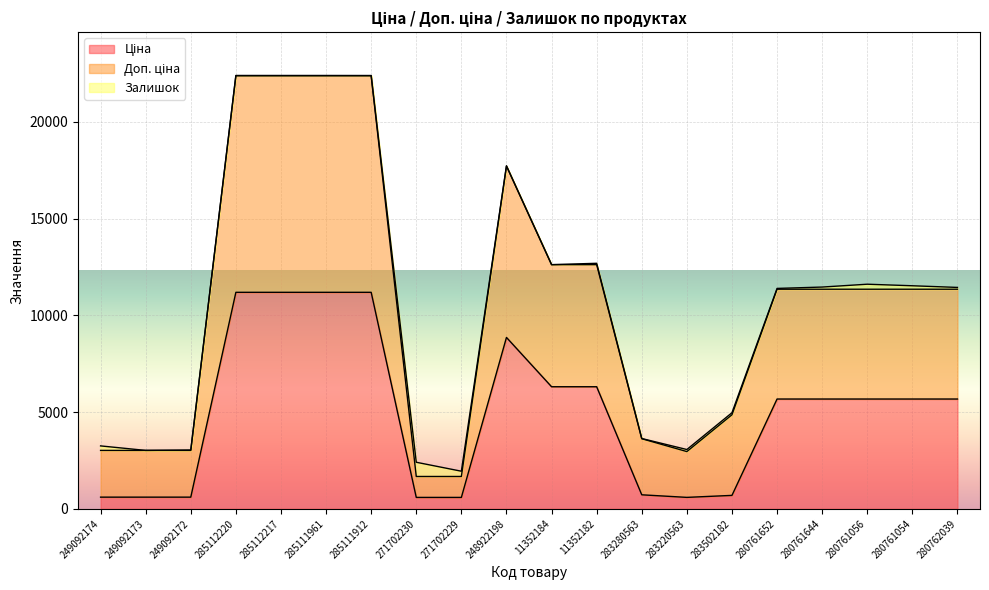

Which series has the largest total across all categories?

Доп. ціна